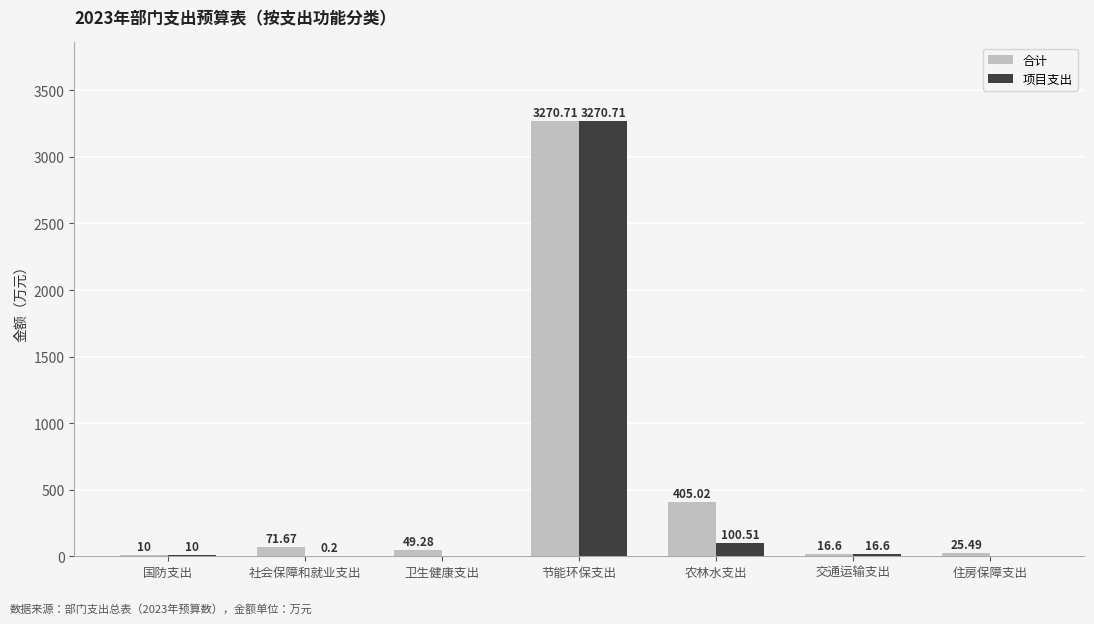

Reading left to right, extract all data points from this chart.

合计: 国防支出=10.0	社会保障和就业支出=71.7	卫生健康支出=49.3	节能环保支出=3270.7	农林水支出=405.0	交通运输支出=16.6	住房保障支出=25.5
项目支出: 国防支出=10.0	社会保障和就业支出=0.2	卫生健康支出=0.0	节能环保支出=3270.7	农林水支出=100.5	交通运输支出=16.6	住房保障支出=0.0